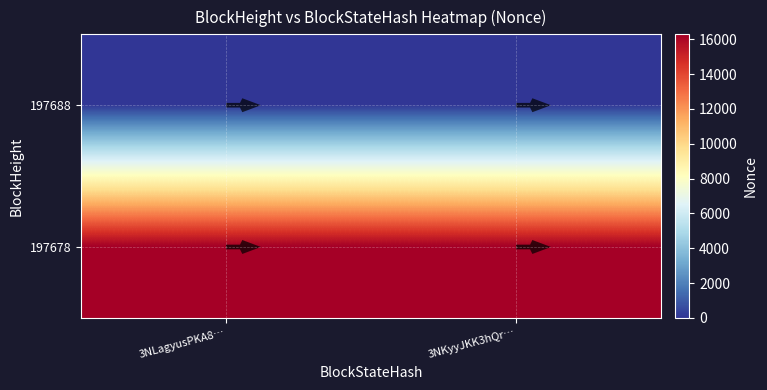

List the series in order of their peak value, highest first.

197678, 197688